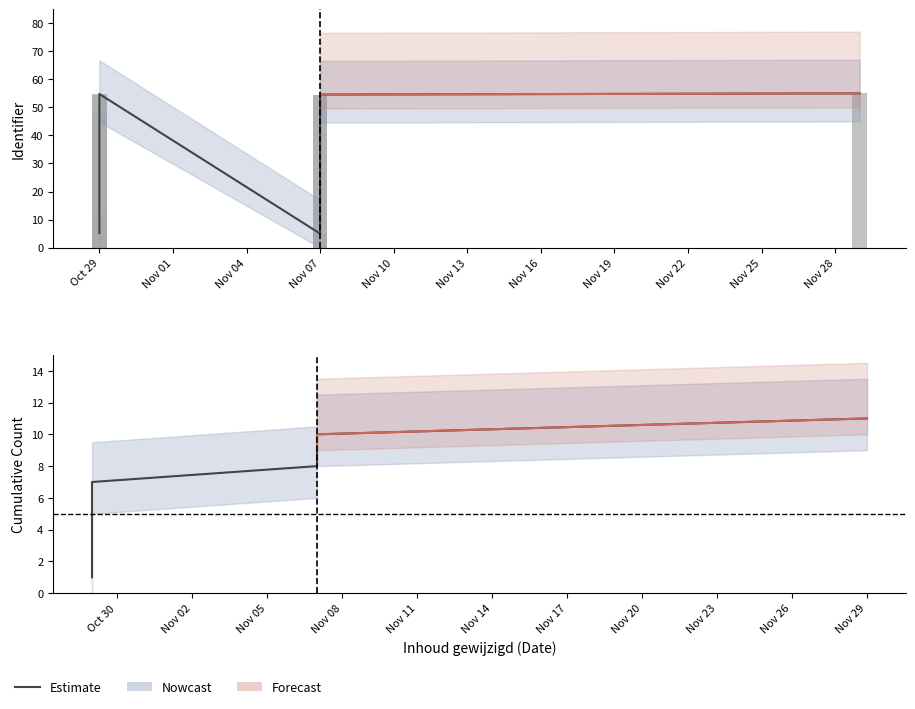

What is the label of the 11th bar from the left?

Nov 28